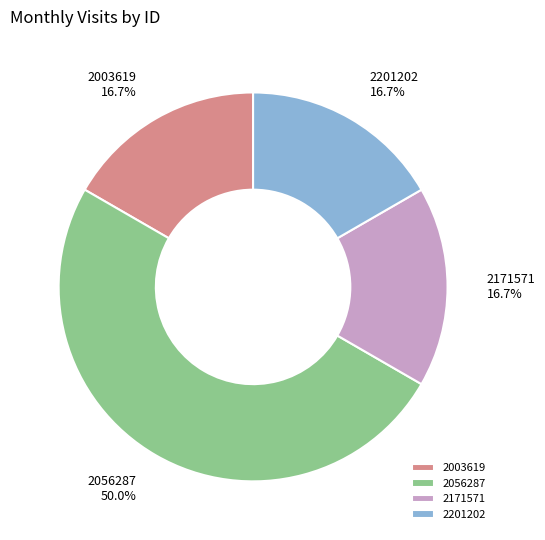

What percentage is the 2056287 slice, to the nearest percent?

50%